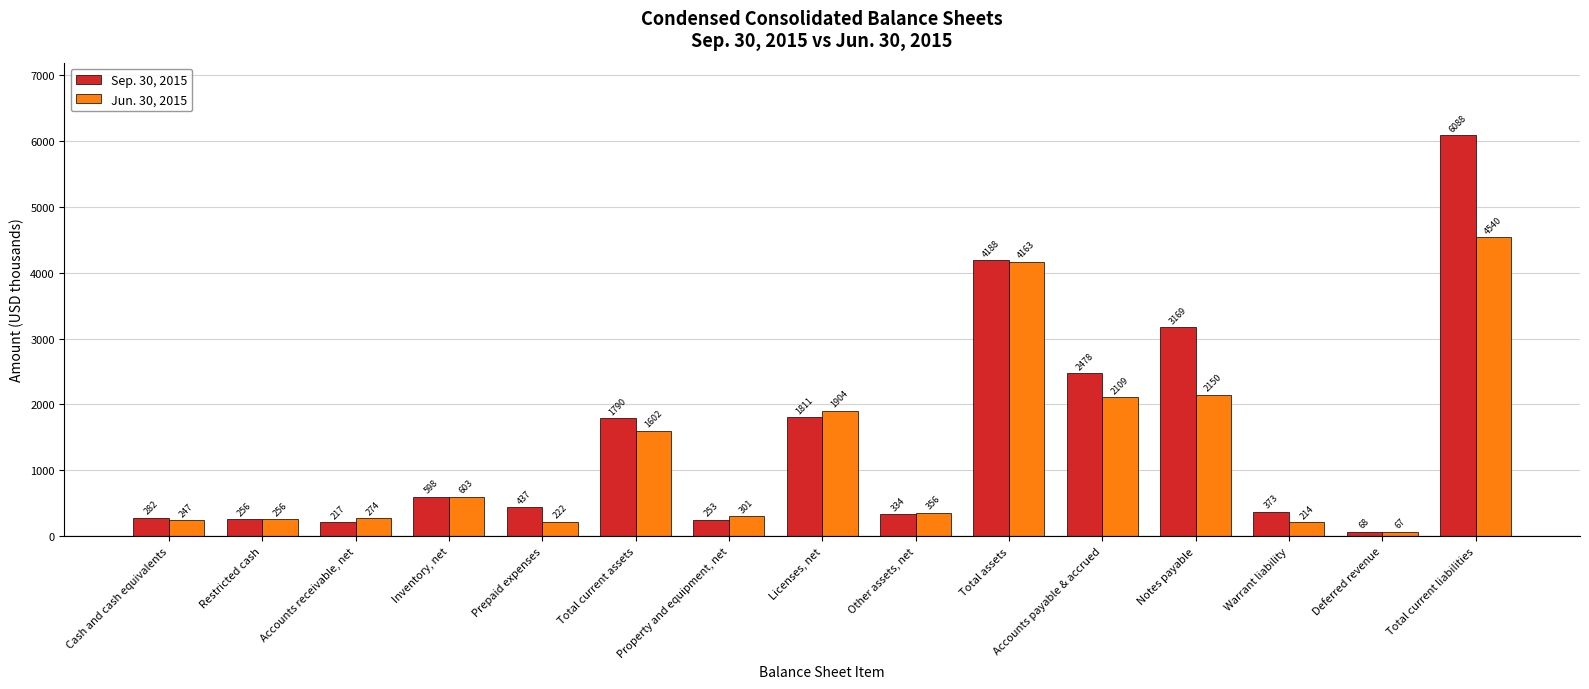

How many bars are there in total?

30